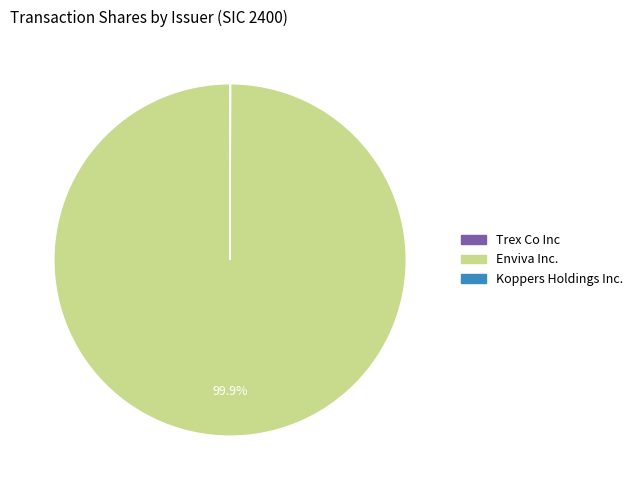

Is there any slice that represents more than half of the pie?

Yes